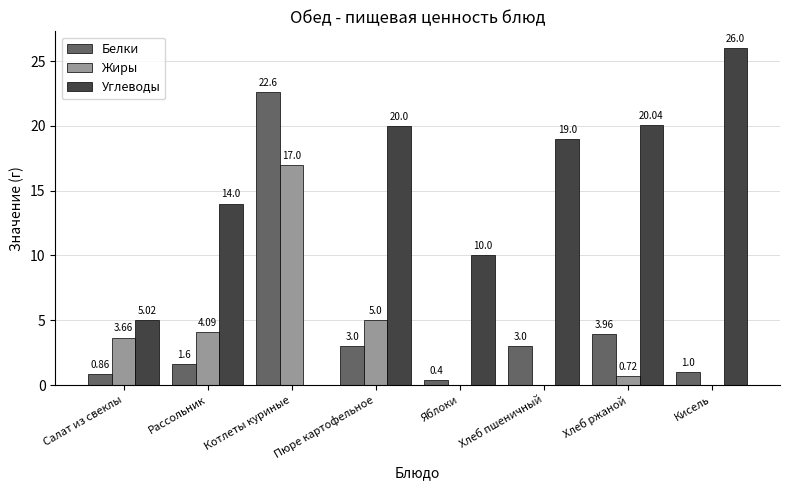

Which series changed the most between Салат из свеклы and Хлеб пшеничный?

Углеводы